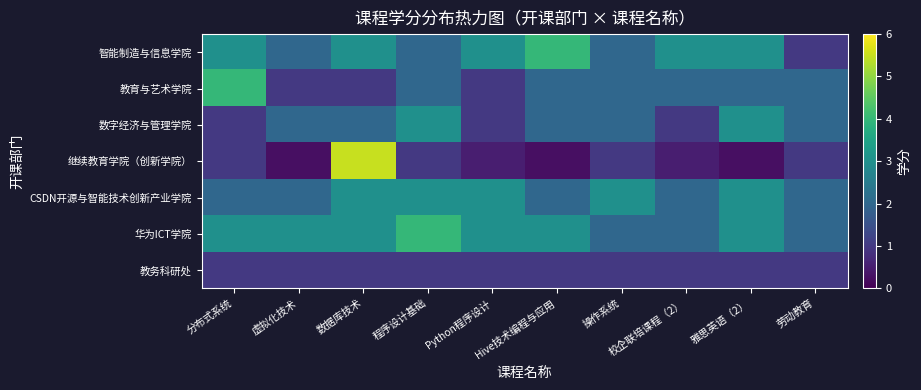

How many distinct data groups are displayed?

7